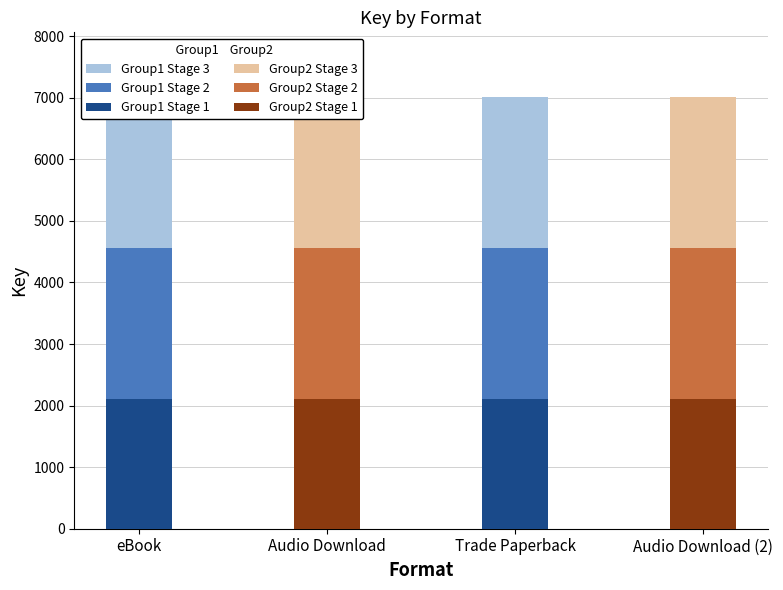

What is the average value of the Group2 Stage 1 series?

2103.3